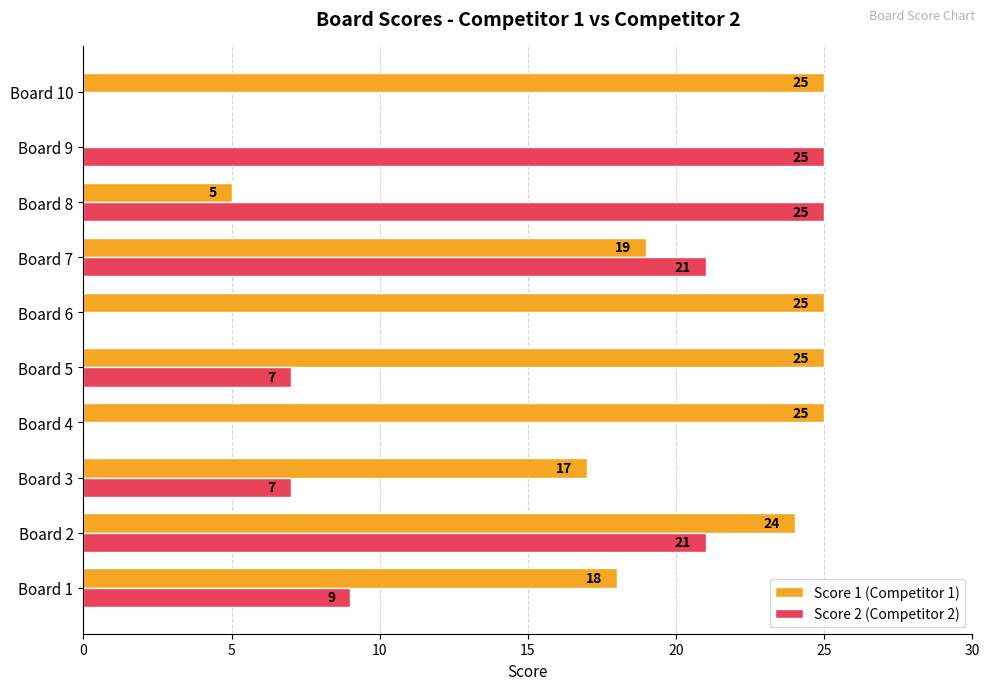

Which series changed the most between Board 5 and Board 8?

Score 1 (Competitor 1)